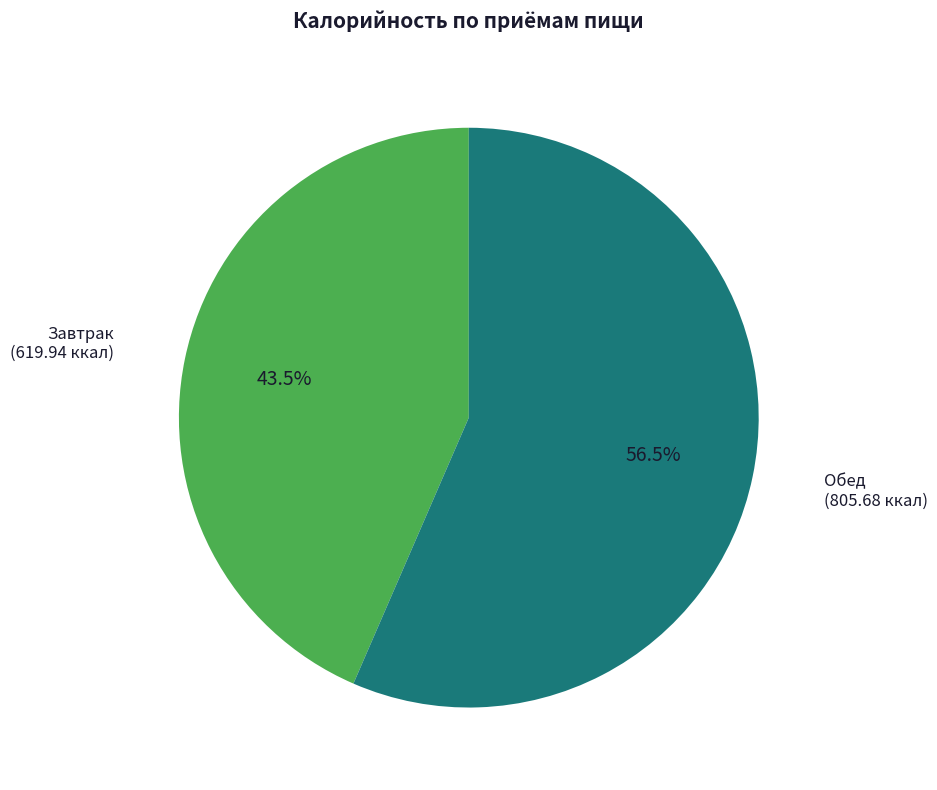

Count the number of slices in the pie.

2